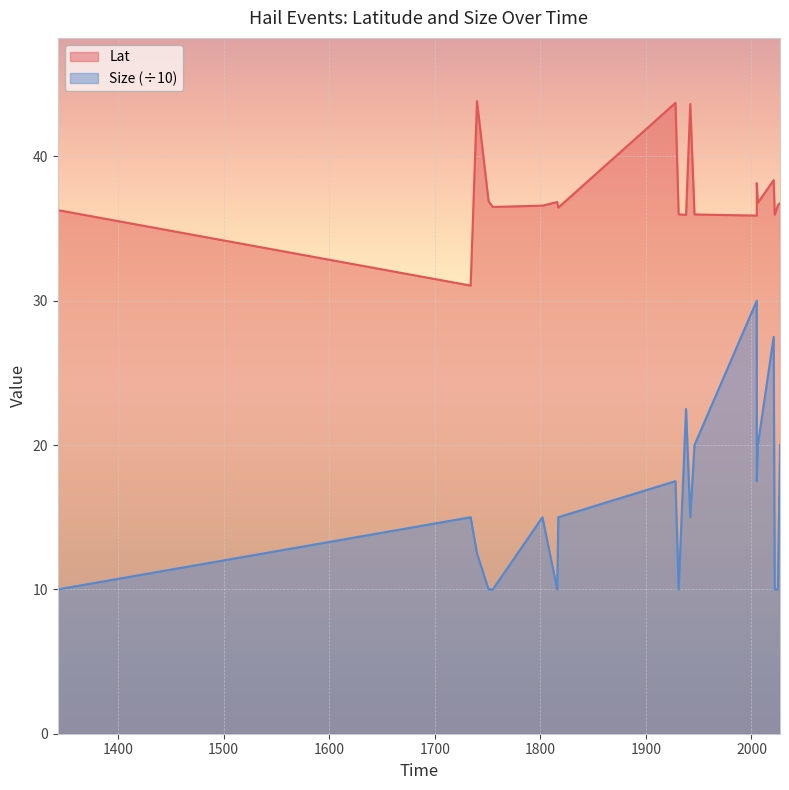

True or false: Lat has more than 1 interior local peaks.

True